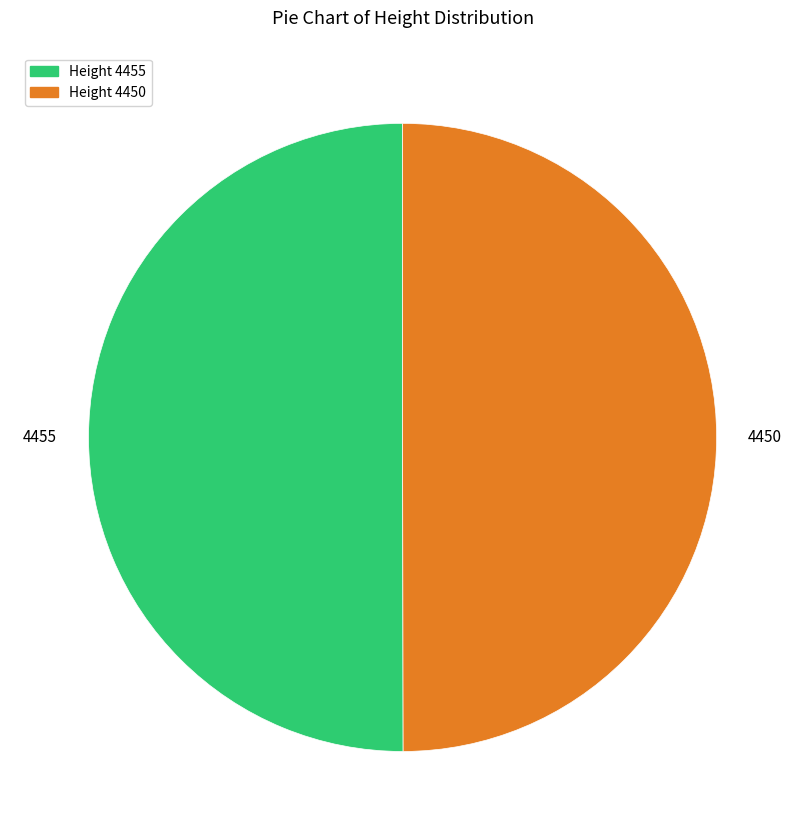

What is the ratio of the value at 4455 to the value at 4450?

1.0